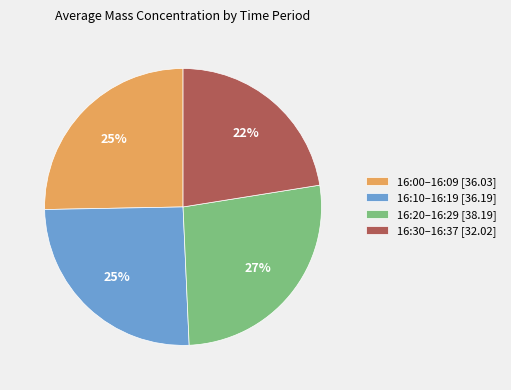

How many slices are in this pie chart?

4